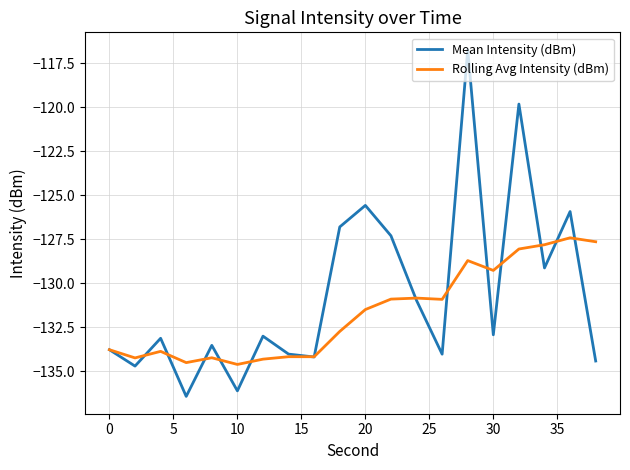

Rank the series by their maximum value, from highest to lowest.

Mean Intensity (dBm), Rolling Avg Intensity (dBm)